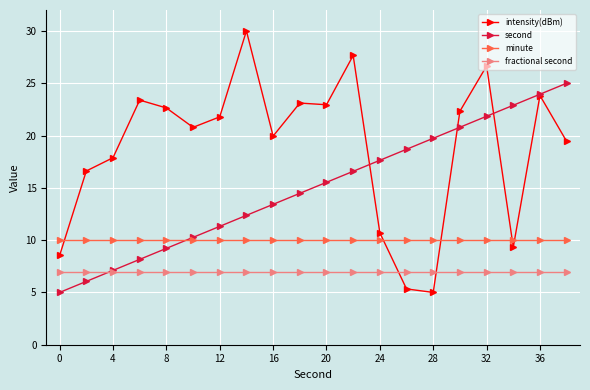

At how many categories does at least one series exceed 13?

19